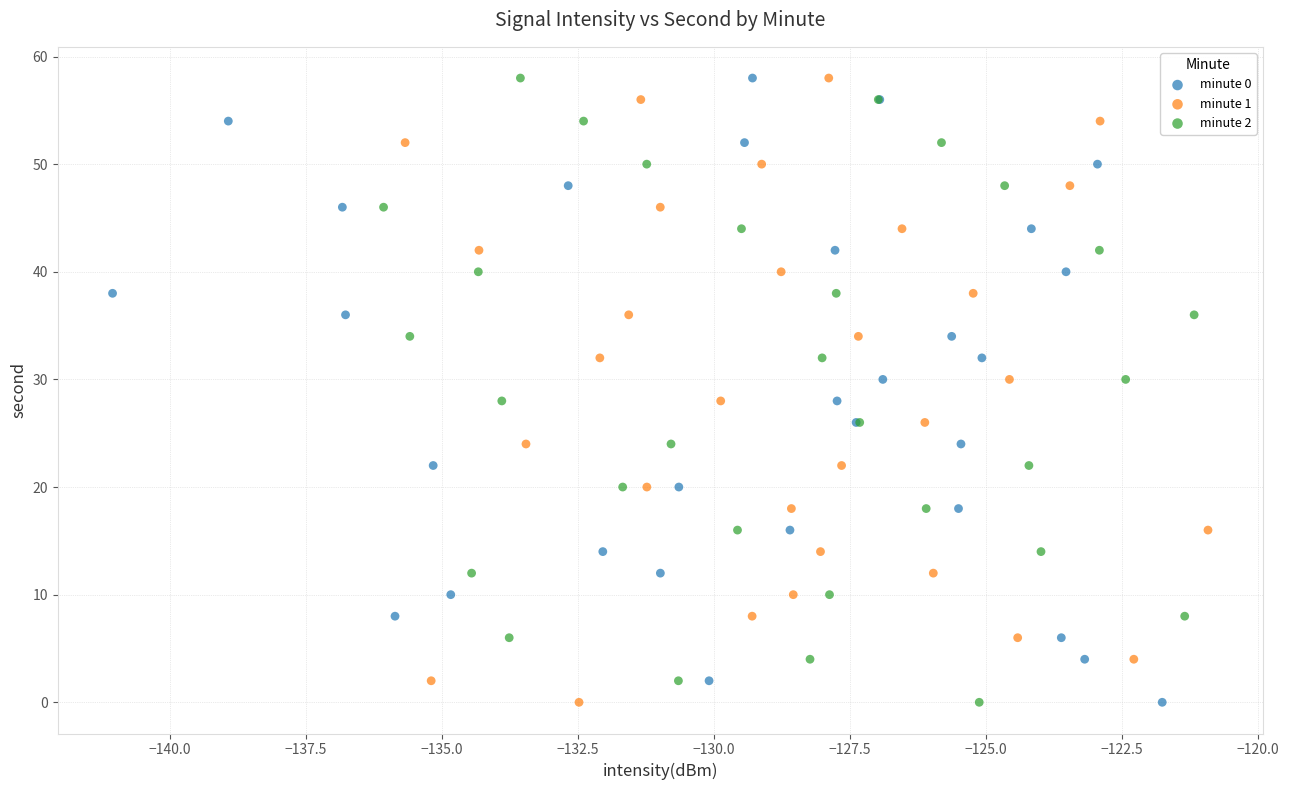

What are all the series names shown in the legend?

minute 0, minute 1, minute 2